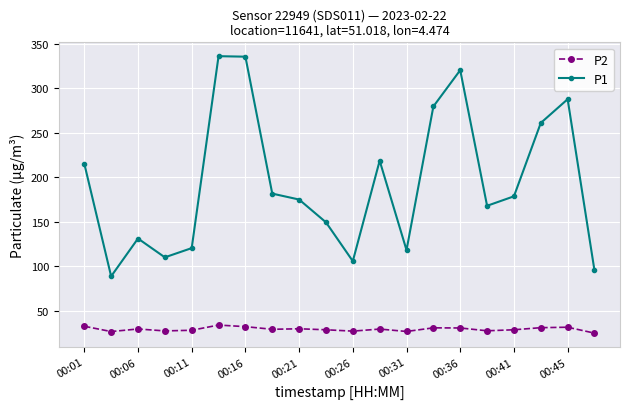

How many values in the P1 series exceed 178?

10